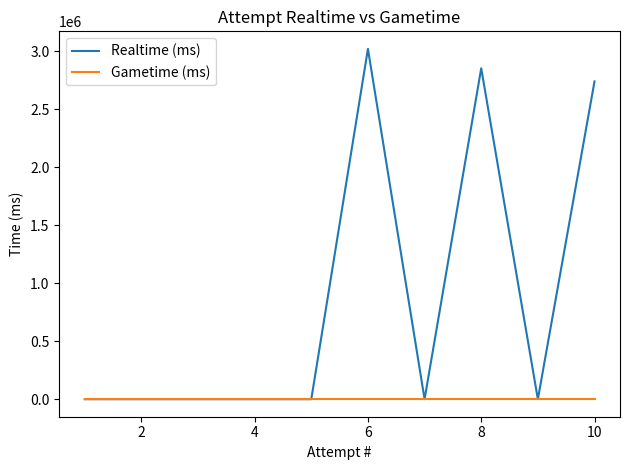

Rank the series by their average value, from highest to lowest.

Realtime (ms), Gametime (ms)